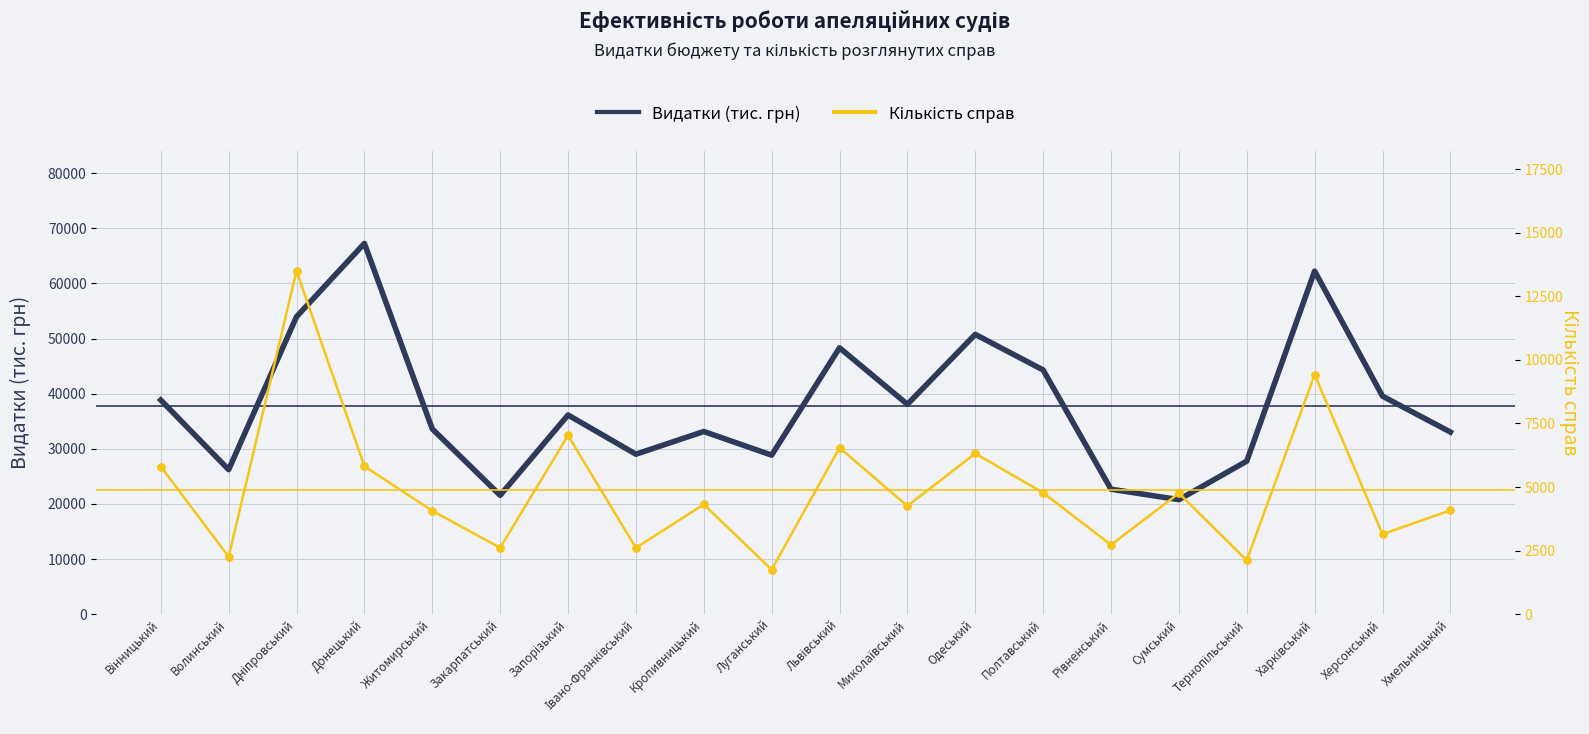

Is the value of Кількість справ at Миколаївський greater than the value of Видатки (тис. грн) at Дніпровський?

No